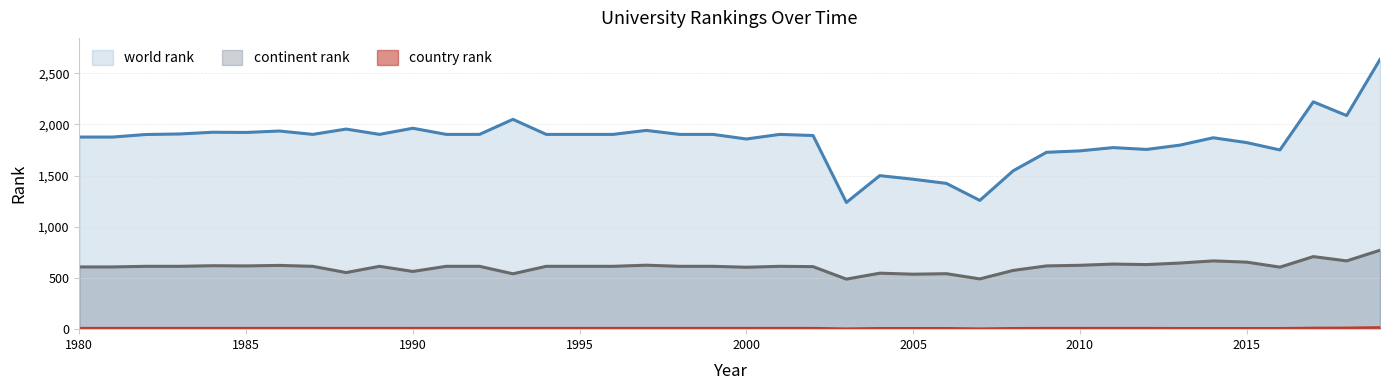

Which label corresponds to the largest value in the chart?

2019